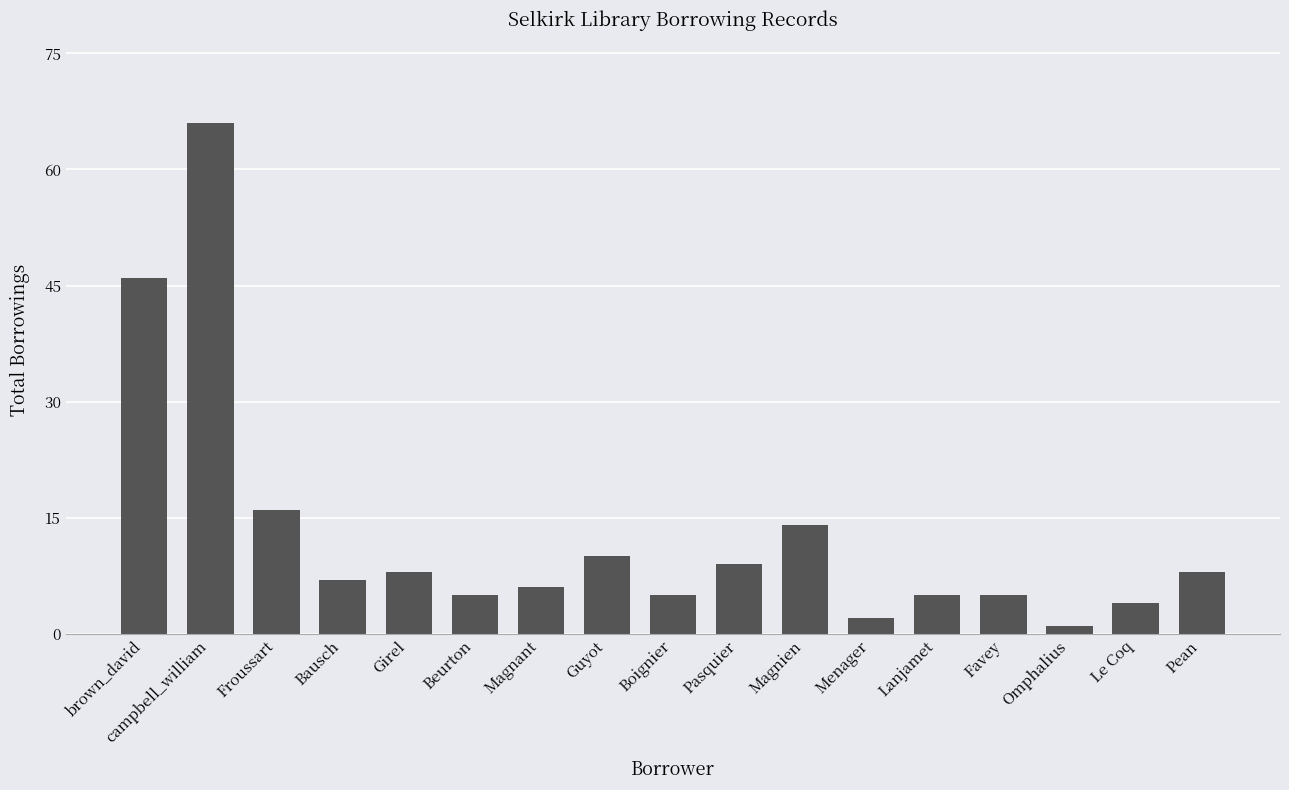

What is the difference between the values at Boignier and campbell_william?

61